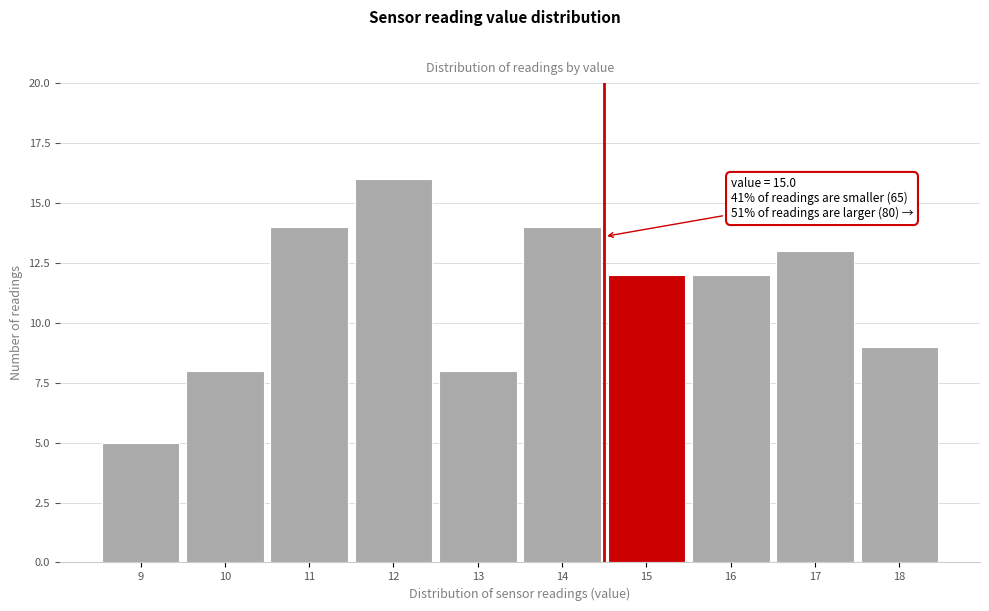

Reading left to right, transcribe all the data shown in this chart.

5	8	14	16	8	14	12	12	13	9